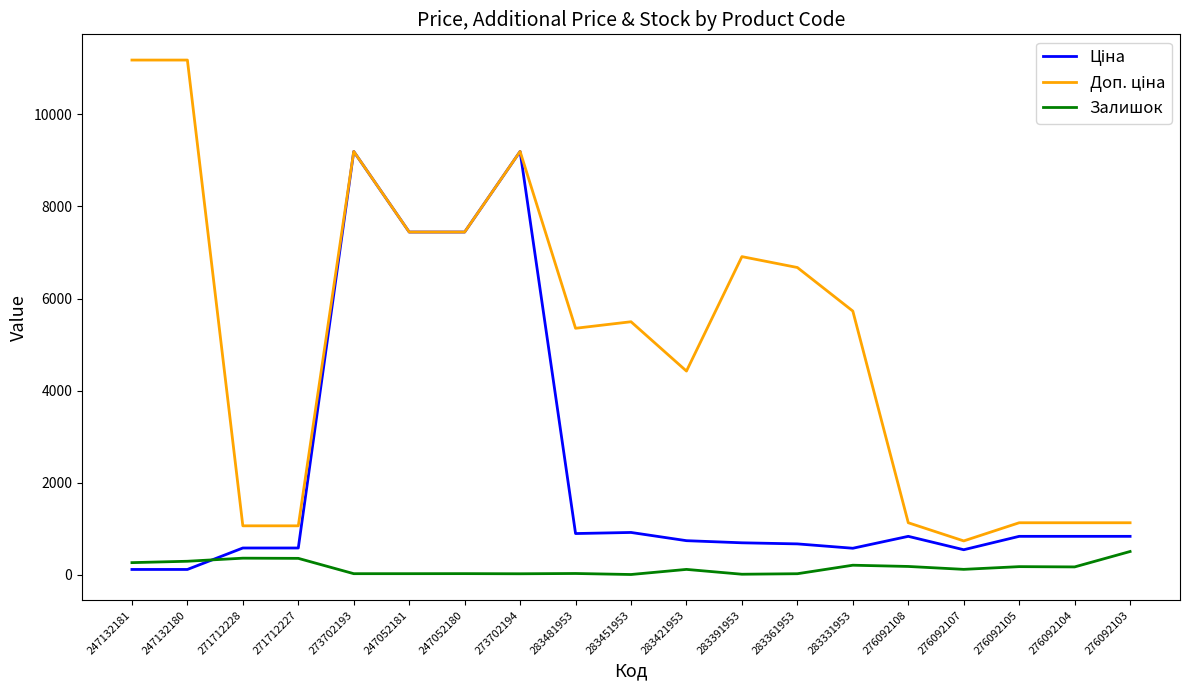

True or false: Залишок has a value of 204.0 at 283331953.

True